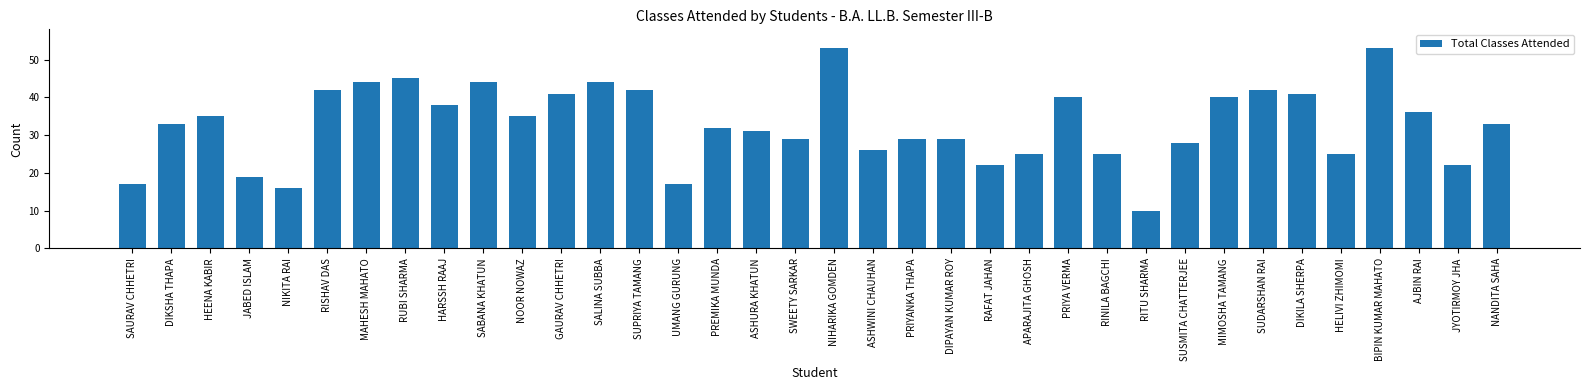

Count the number of data series in this chart.

1